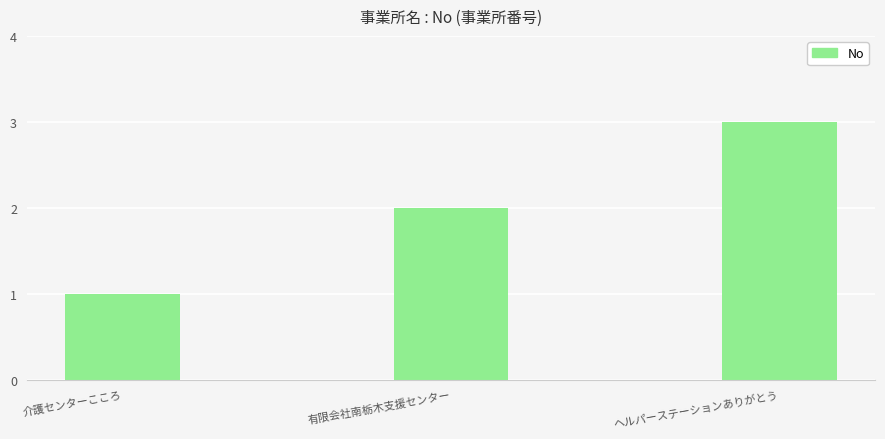

The chart shows a value of 1 at 介護センターこころ. True or false?

True